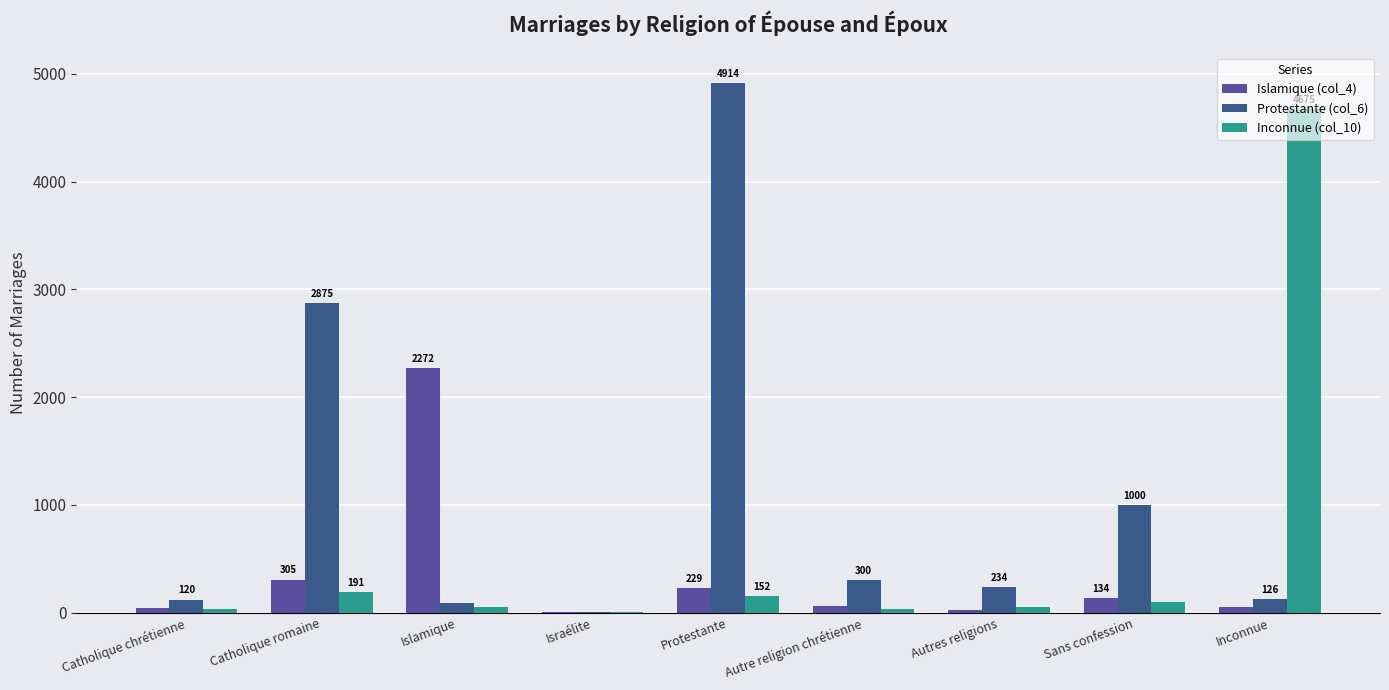

Read the Islamique (col_4) value at Protestante, to the nearest 100.

200